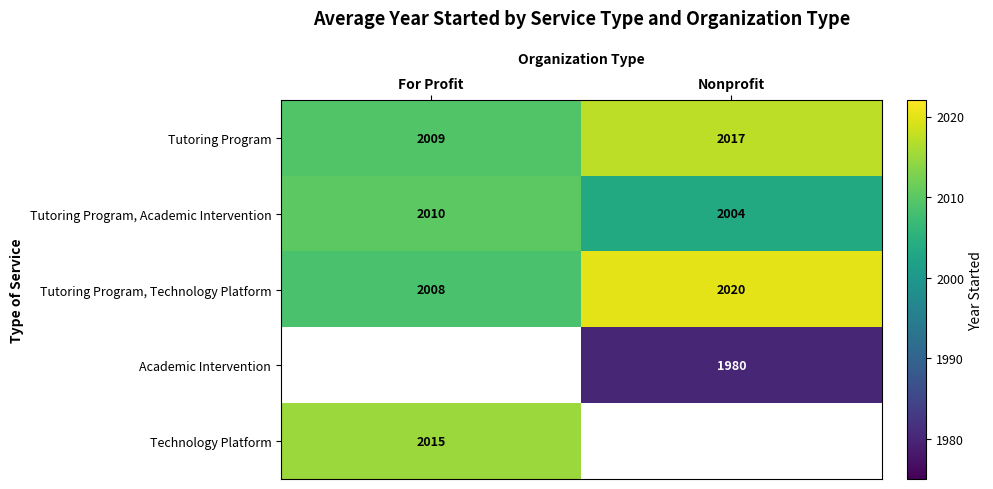

Is the value of Tutoring Program at Nonprofit greater than the value of Academic Intervention at Nonprofit?

Yes